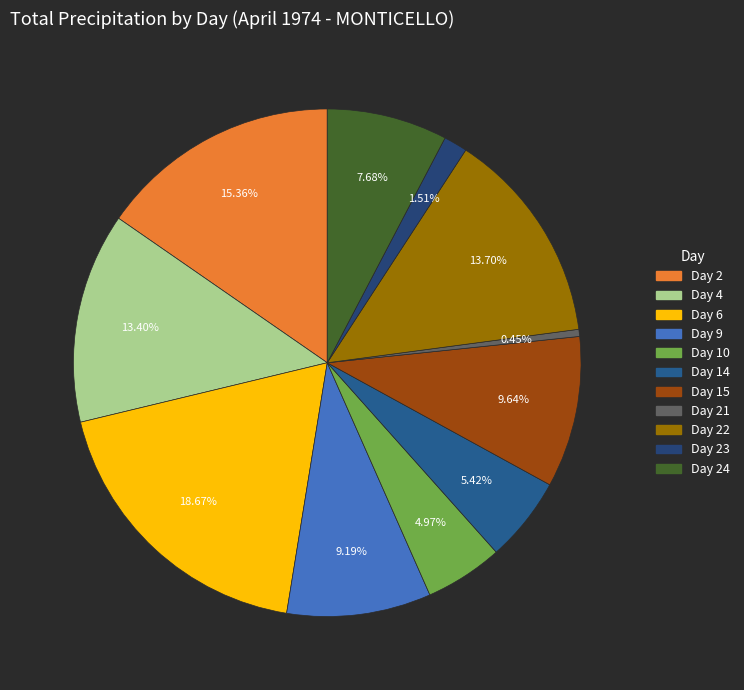

How many segments does this pie chart have?

11